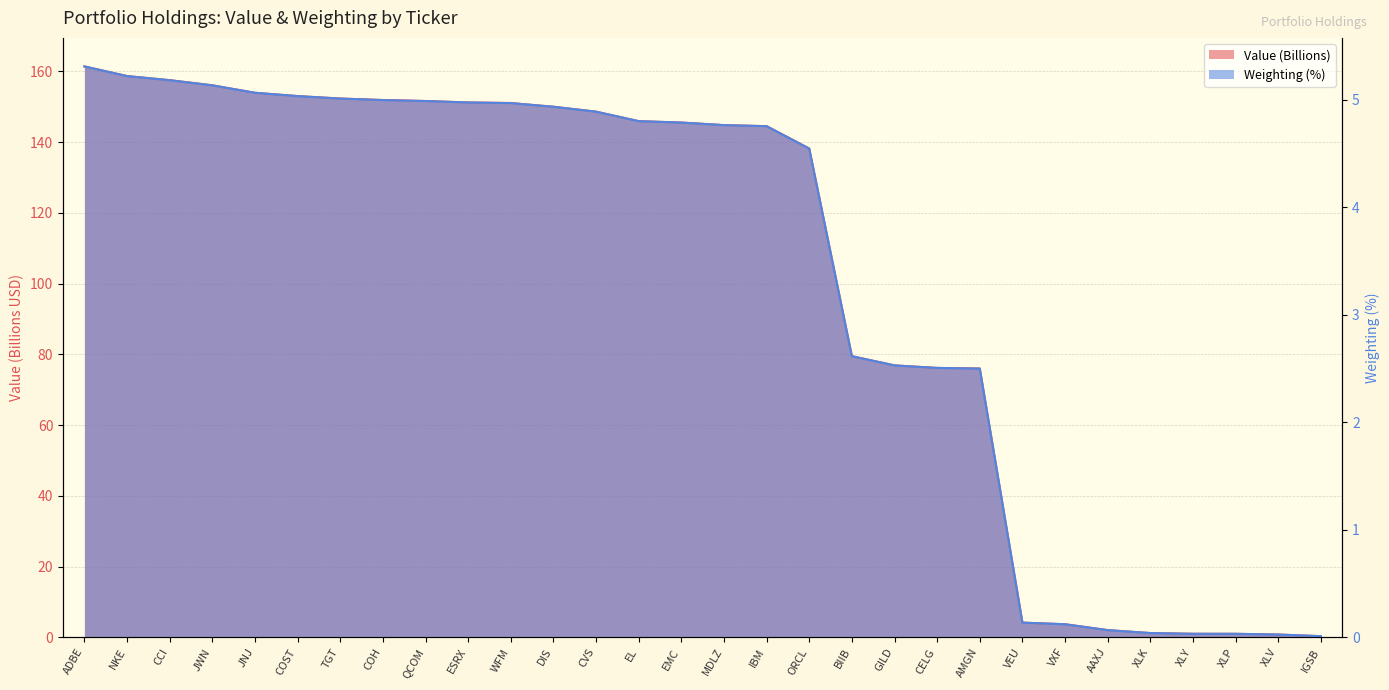

What is the label of the 28th point from the left?

XLP